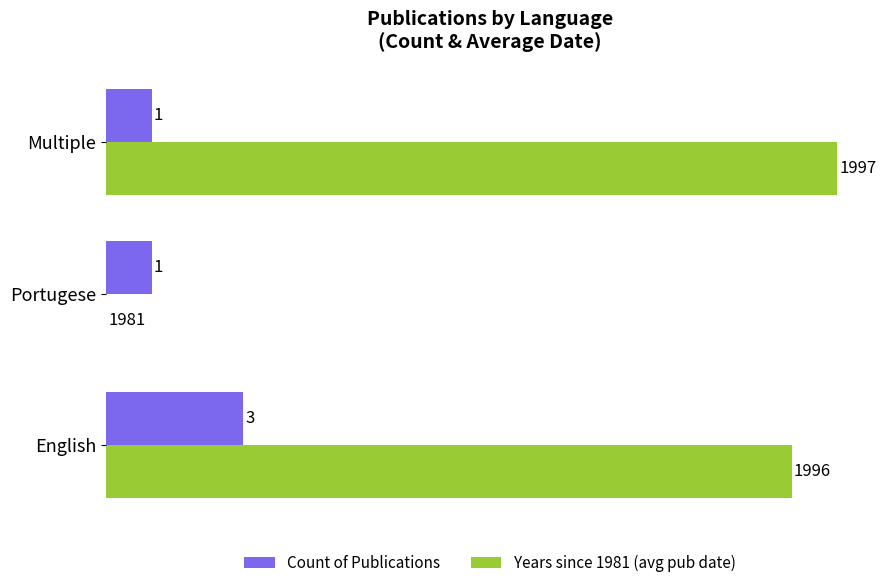

Which series has the largest total across all categories?

Years since 1981 (avg pub date)